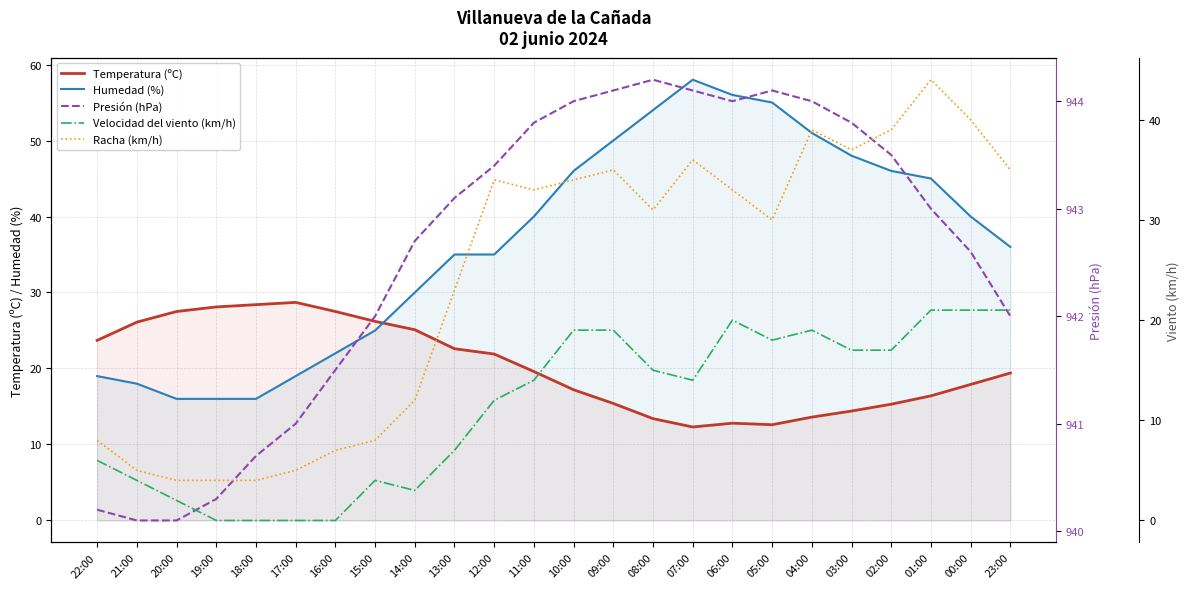

Does the chart have visible grid lines?

Yes